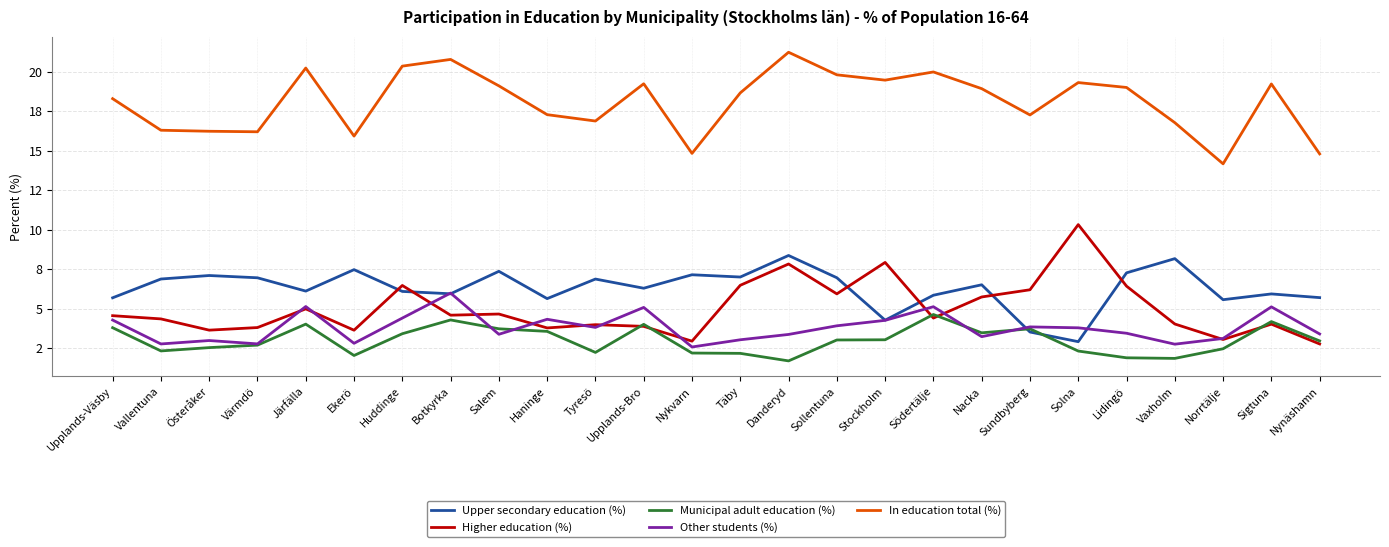

Does the chart display data point markers on the line(s)?

No